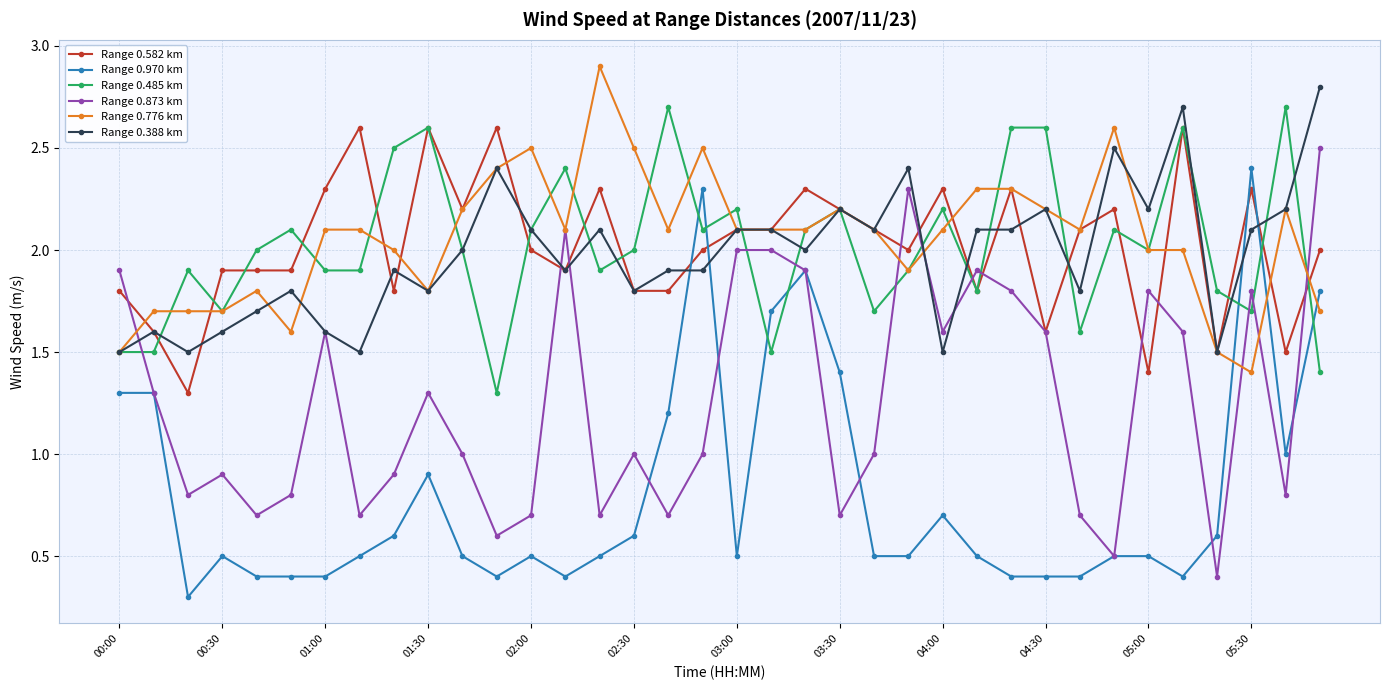

What is the value of the Range 0.970 km point at the 33rd from the left?

0.6